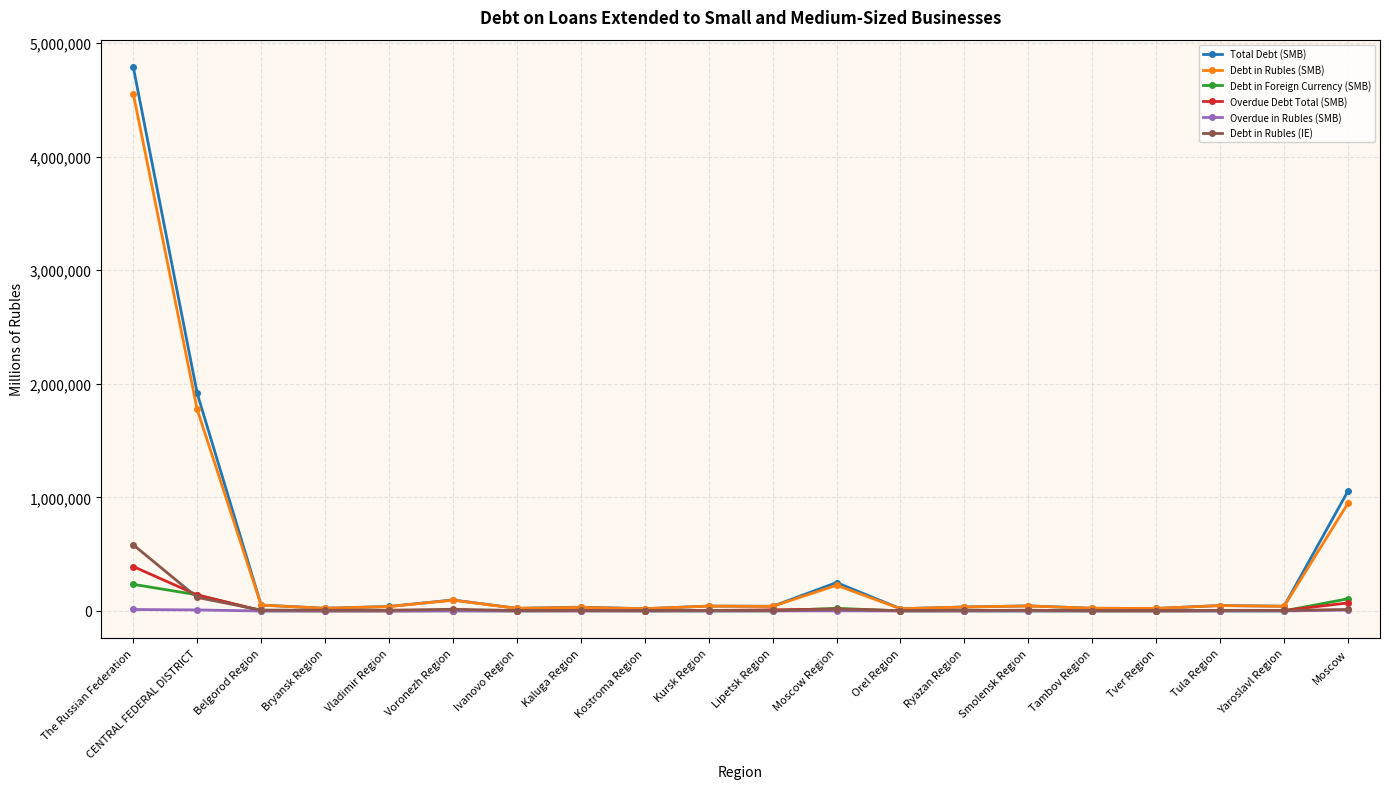

What is the maximum value for Debt in Foreign Currency (SMB)?

234608